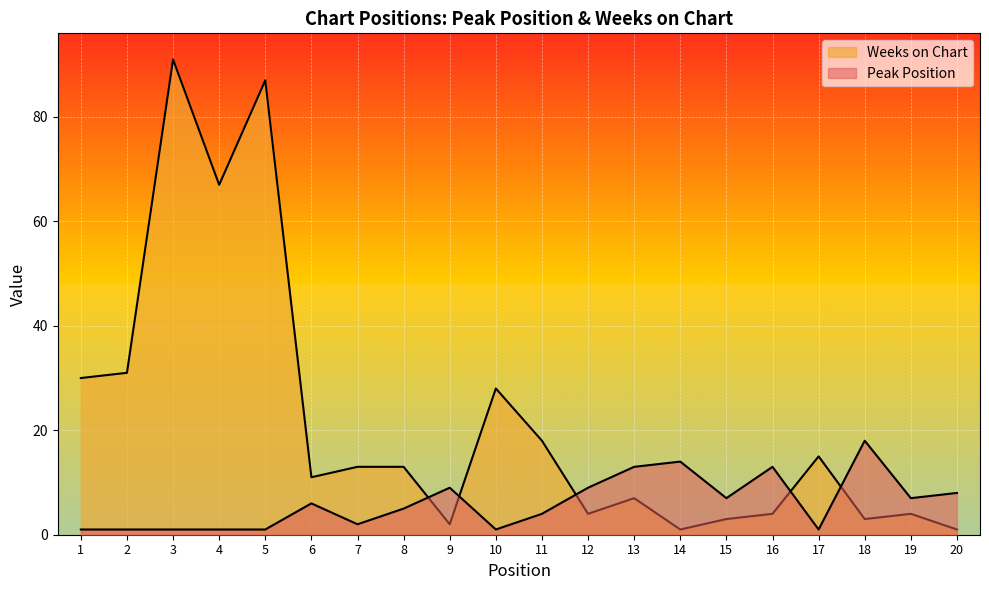

Which series has the widest spread of values?

Weeks on Chart